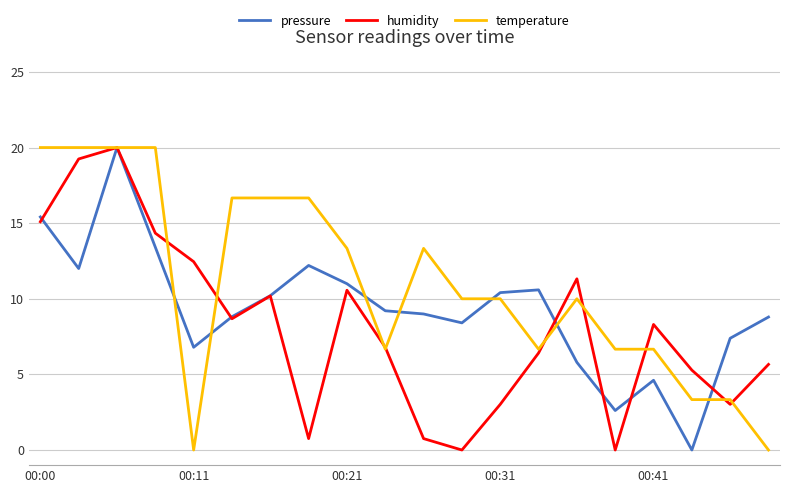

What is the highest value of the humidity series?

20.0